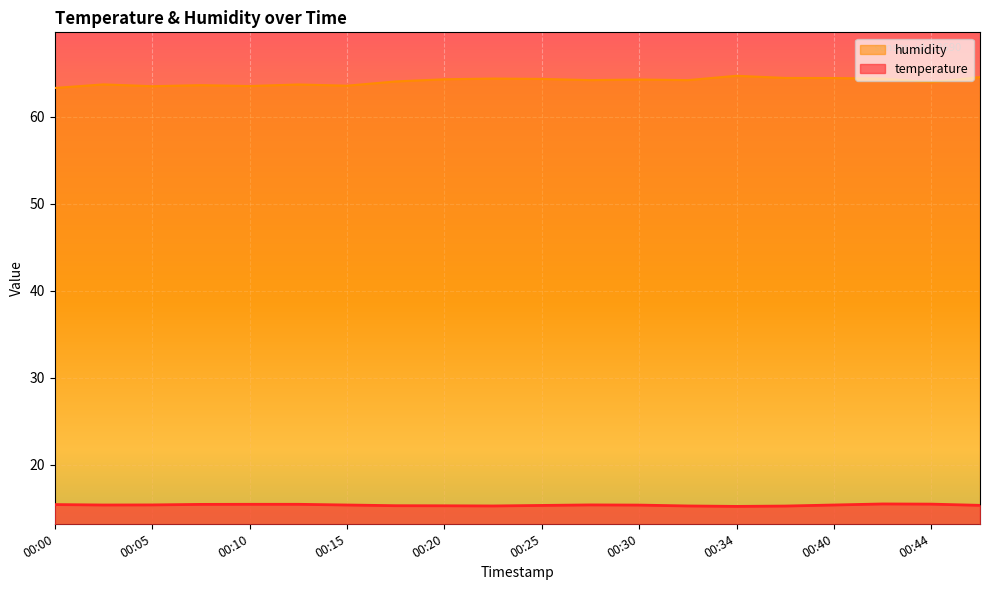

How many temperature values are between 15 and 16?

20